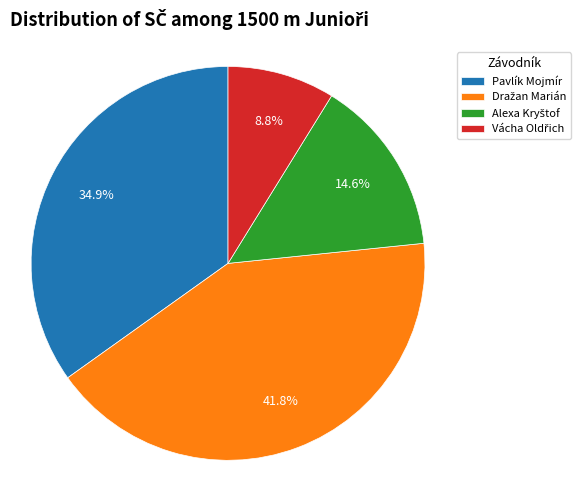

How many slices are in this pie chart?

4